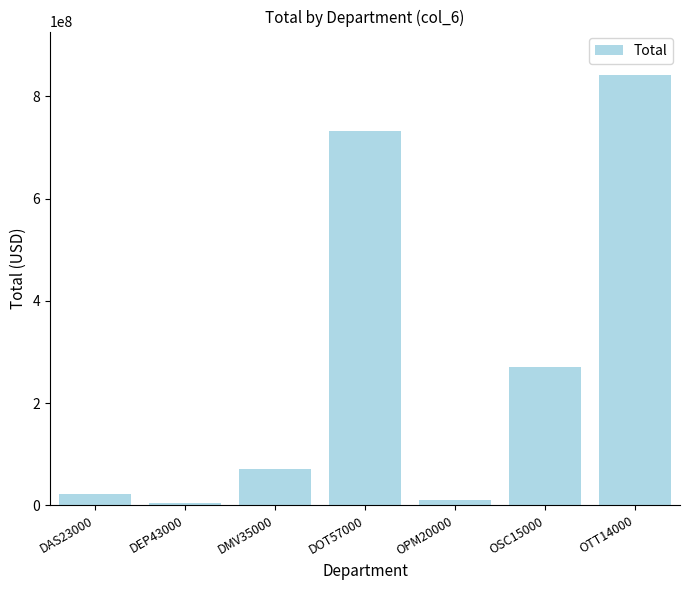

How many distinct data groups are displayed?

1